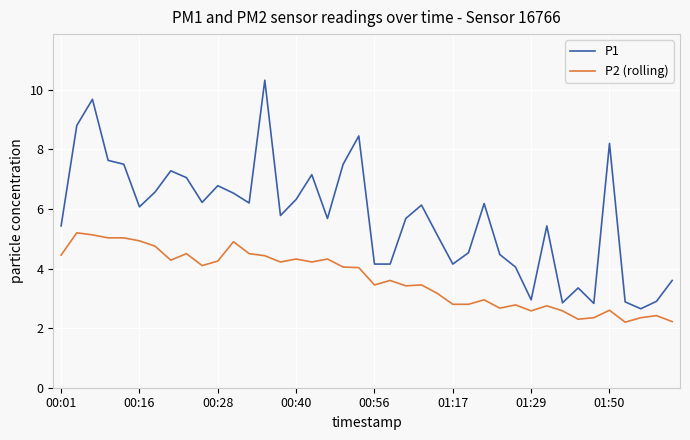

What are all the series names shown in the legend?

P1, P2 (rolling)